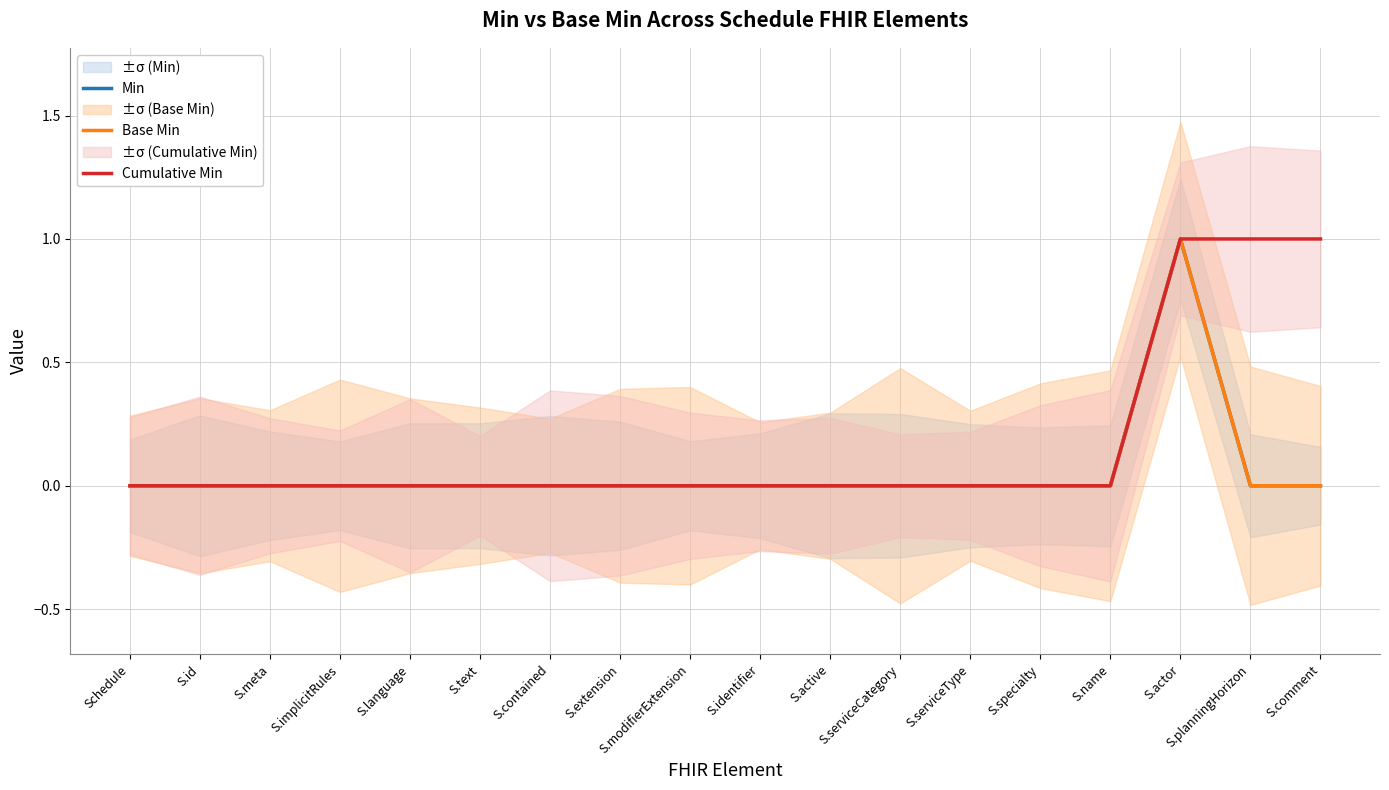

Which series has the largest range (max minus min)?

Min